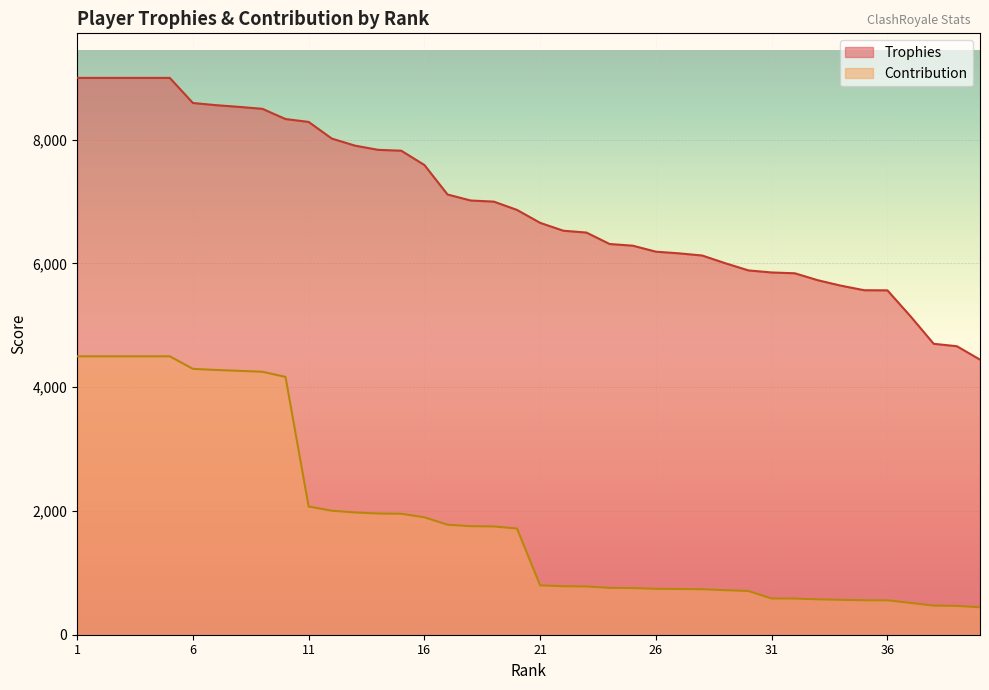

What is the average value of the Trophies series?

6970